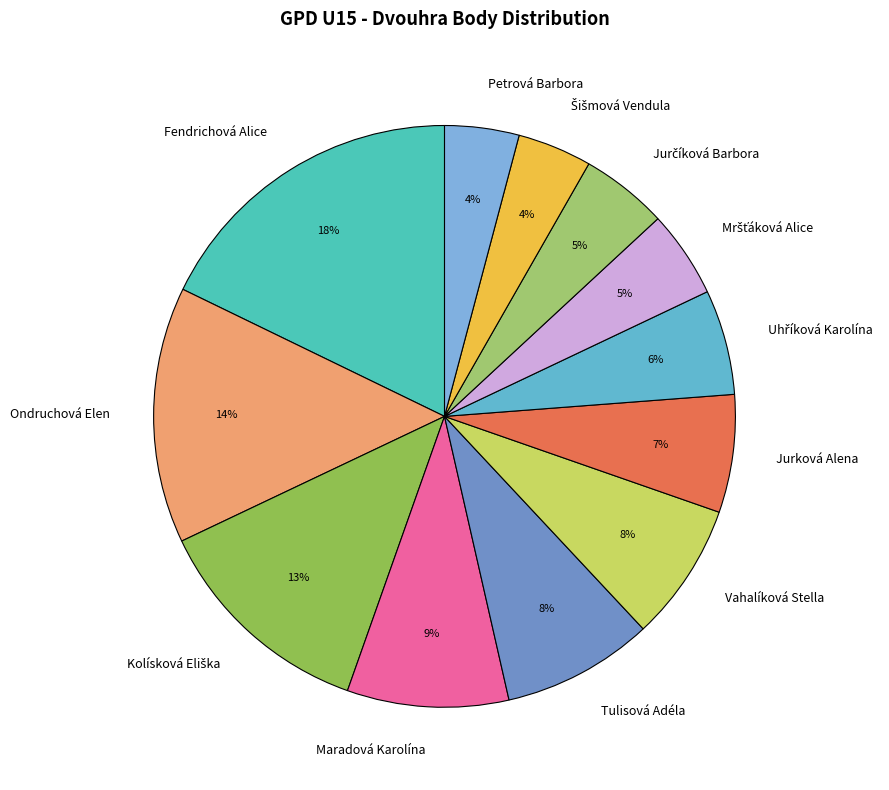

The Jurková Alena slice represents 1% of the pie. True or false?

False